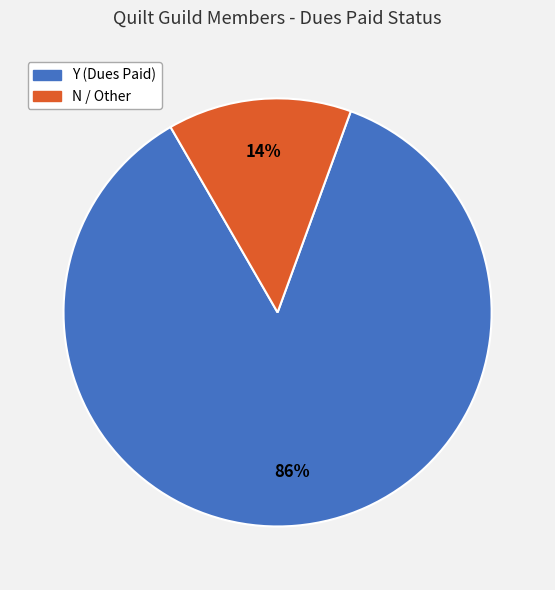

To the nearest percent, what is the difference between the largest and smallest slice percentages?

72%